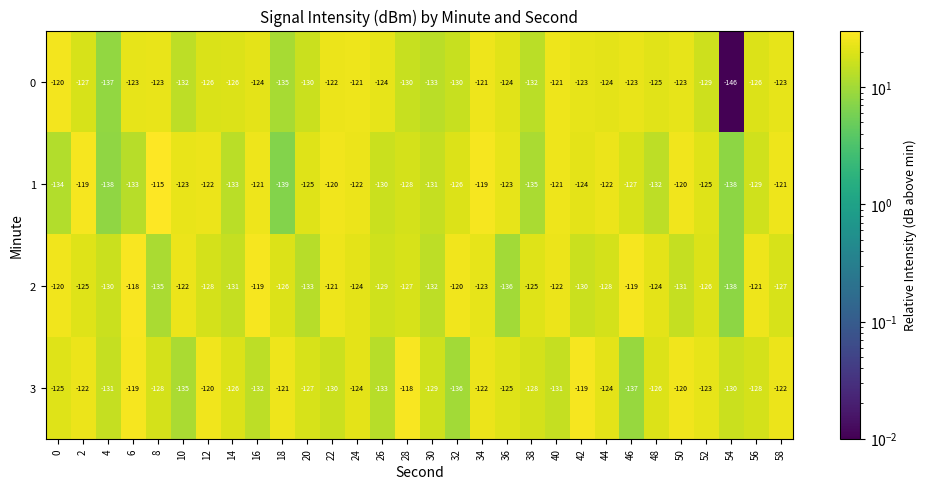

True or false: 1 has a value of -119 at 2.

True